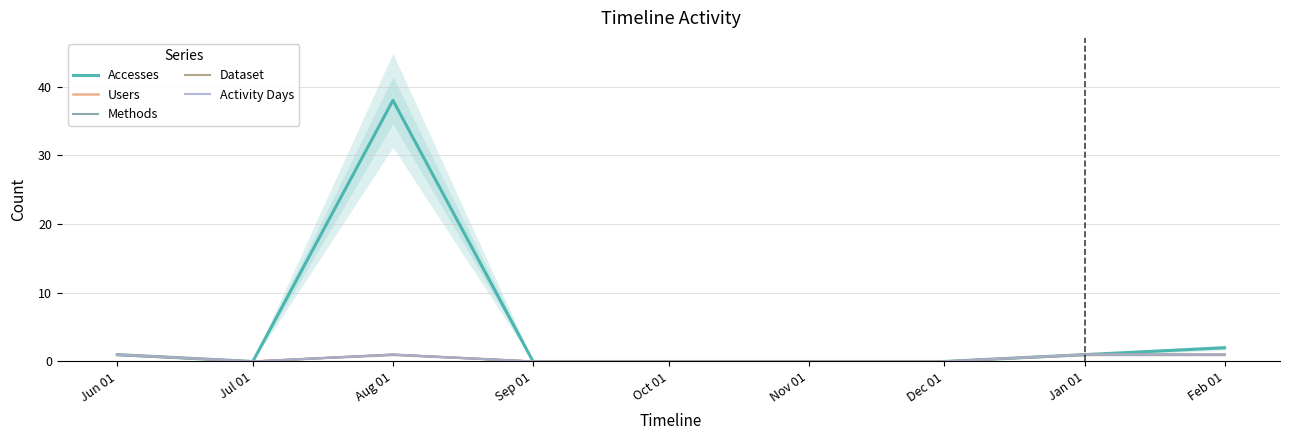

At which category does Accesses reach its first local valley?

Jul 01